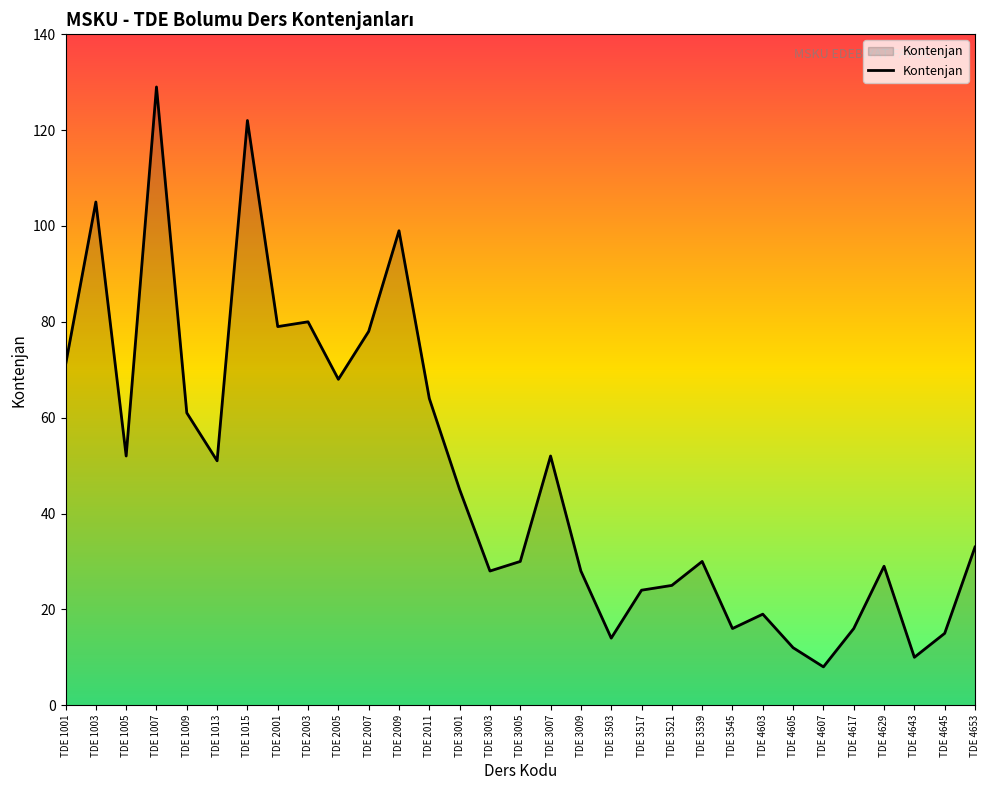

What is the difference between the maximum and minimum values?

121